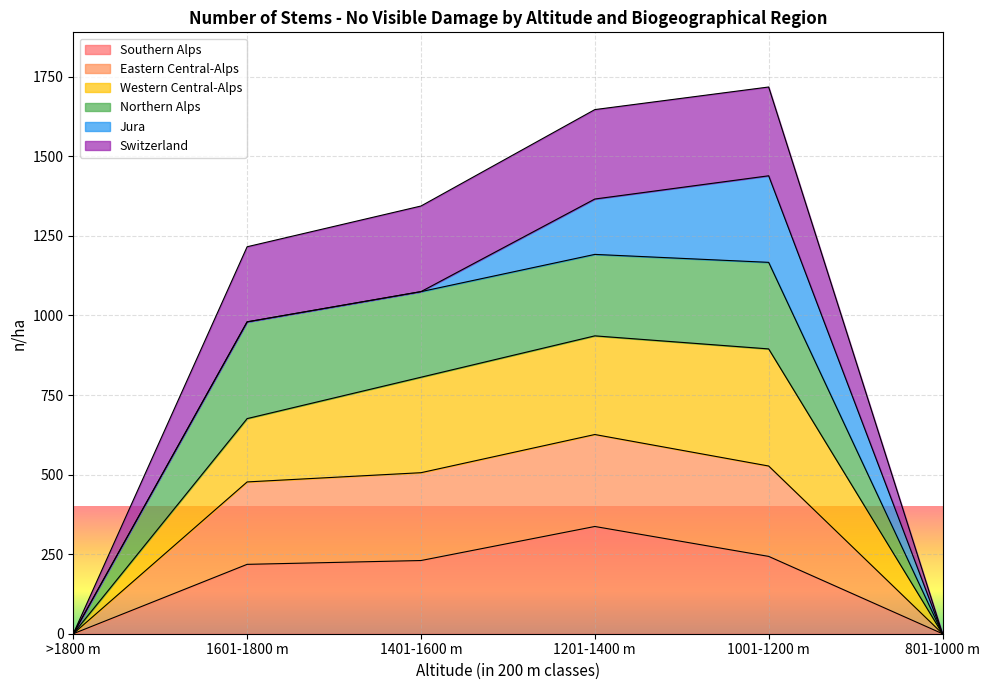

Which series has the largest range (max minus min)?

Western Central-Alps